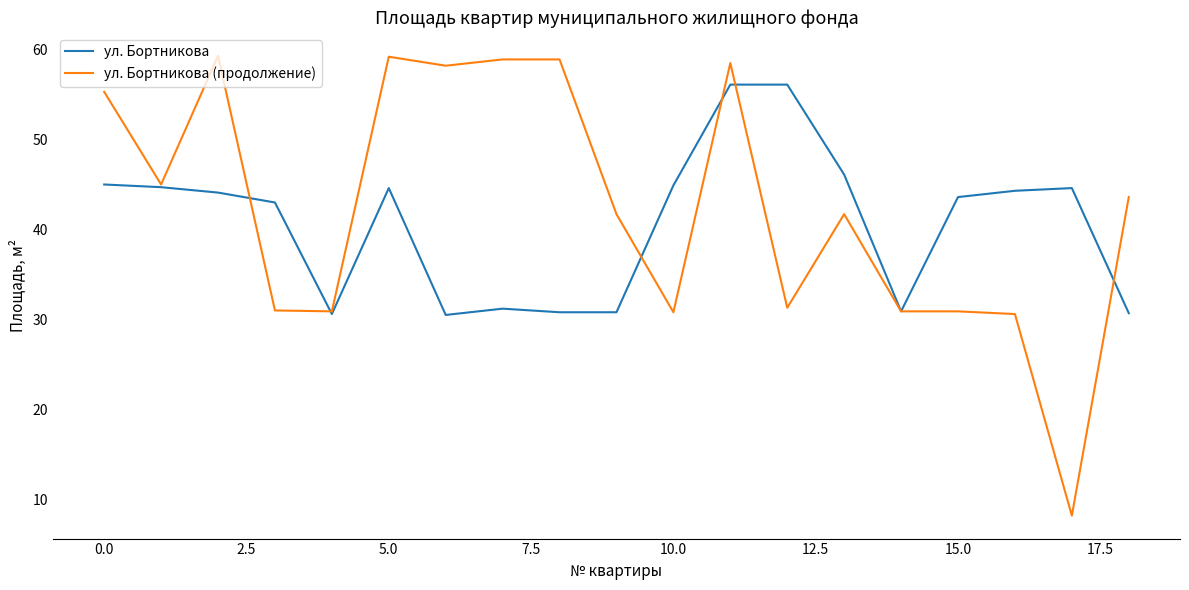

What is the smallest value displayed?

8.2